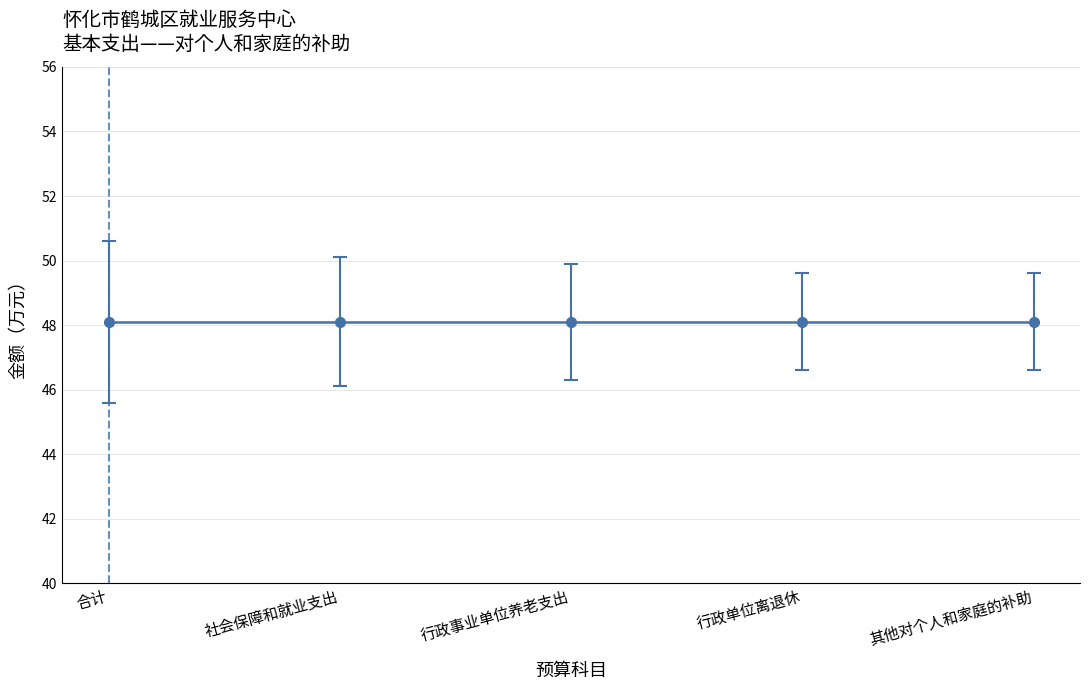

Is it true that the value at 合计 is 48.1?

True